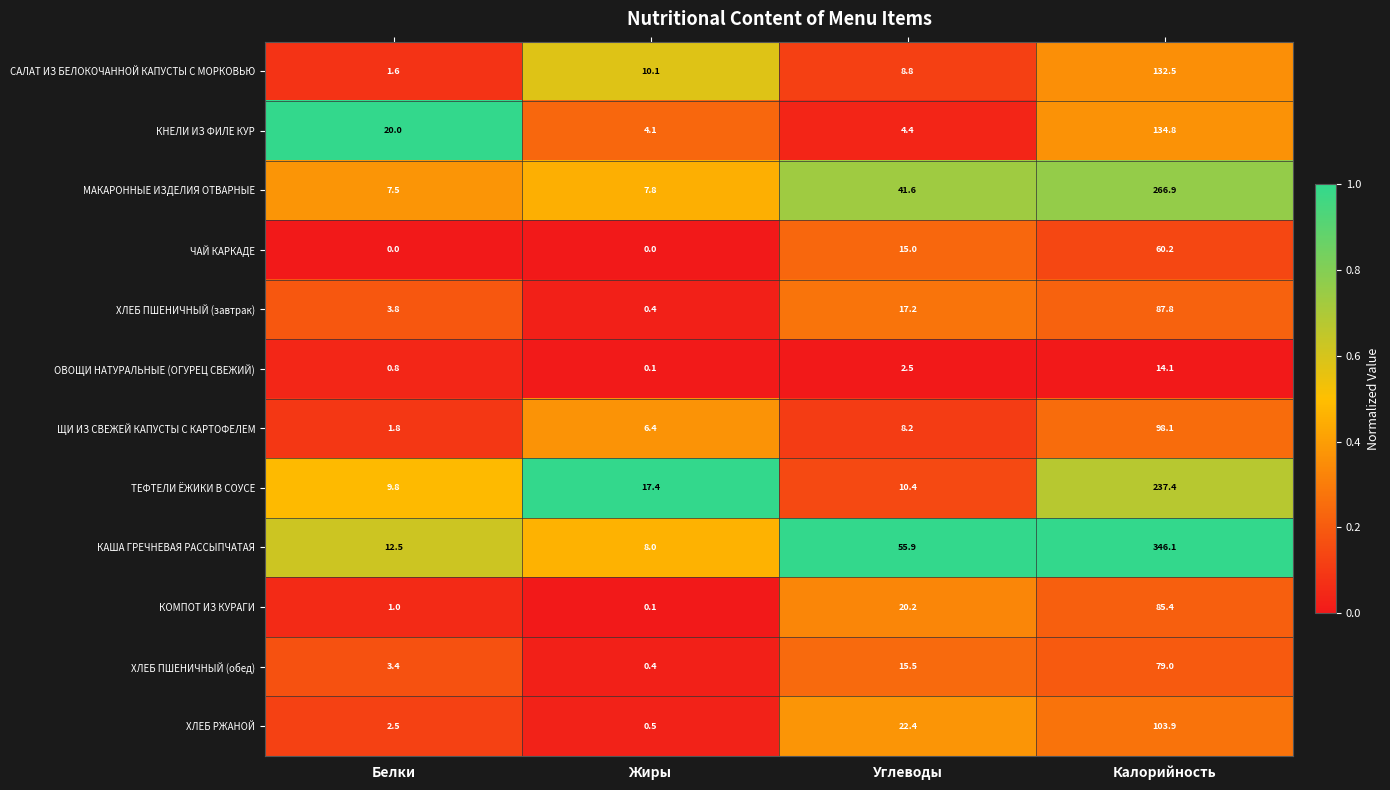

Which series has the widest spread of values?

КАША ГРЕЧНЕВАЯ РАССЫПЧАТАЯ